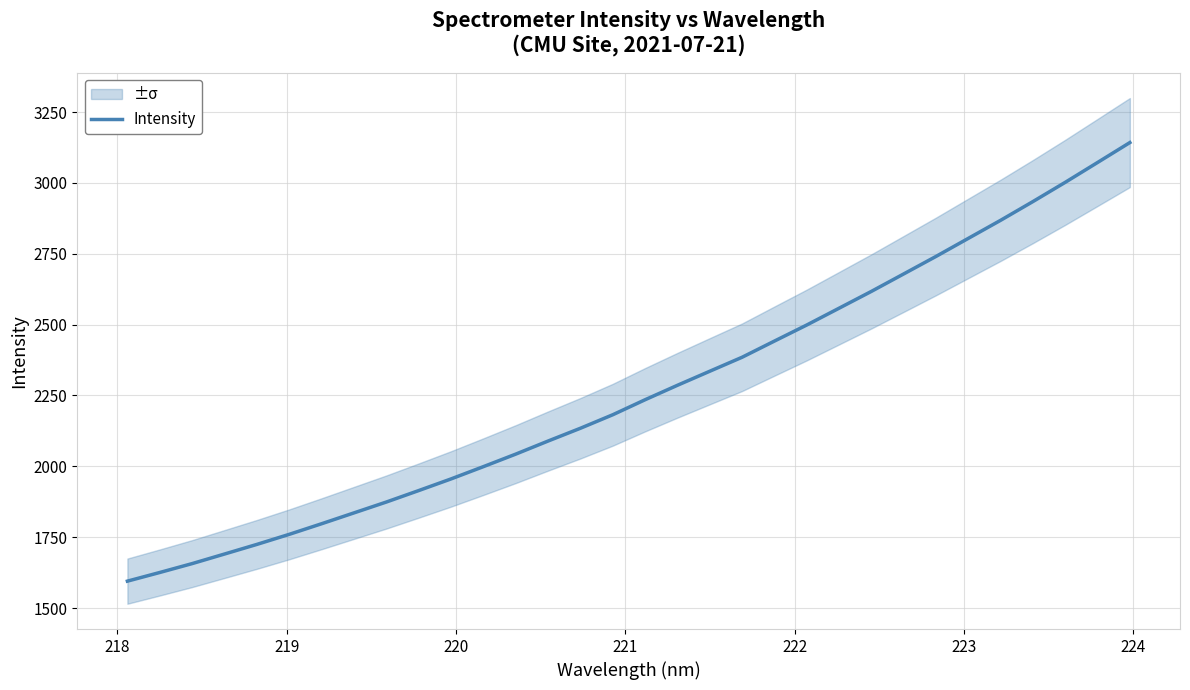

What is the minimum value for Intensity?

1594.9